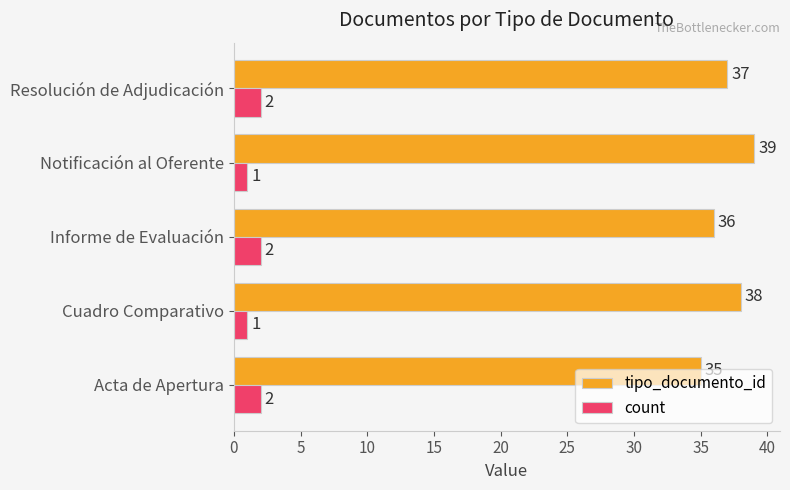

Is the value of tipo_documento_id at Acta de Apertura greater than the value of count at Informe de Evaluación?

Yes